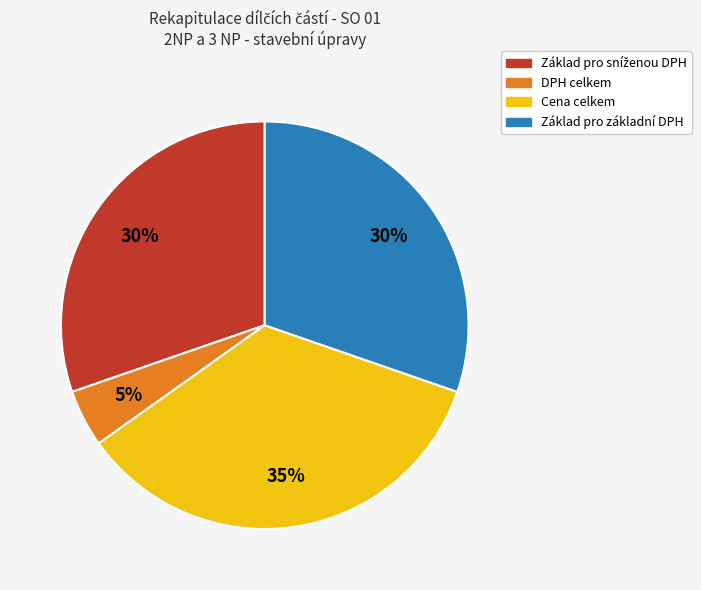

Which category has the smallest portion of the pie?

DPH celkem